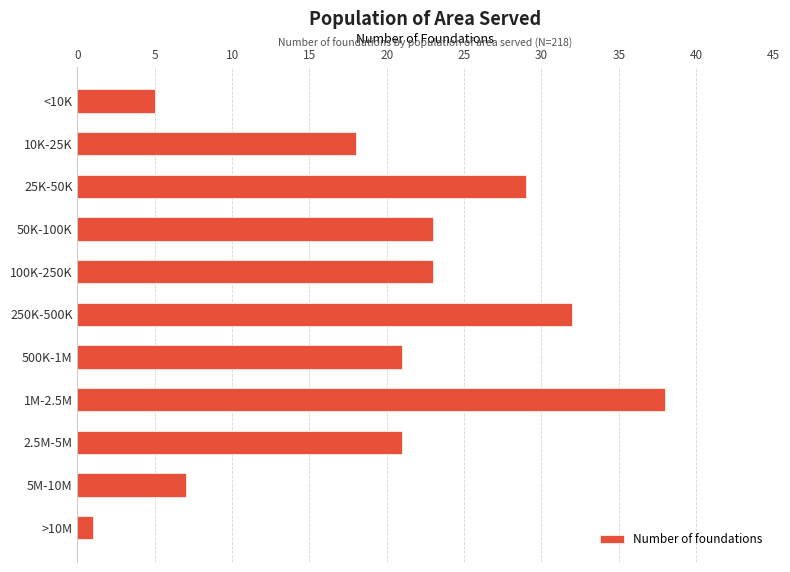

The value at 100K-250K is 23. True or false?

True